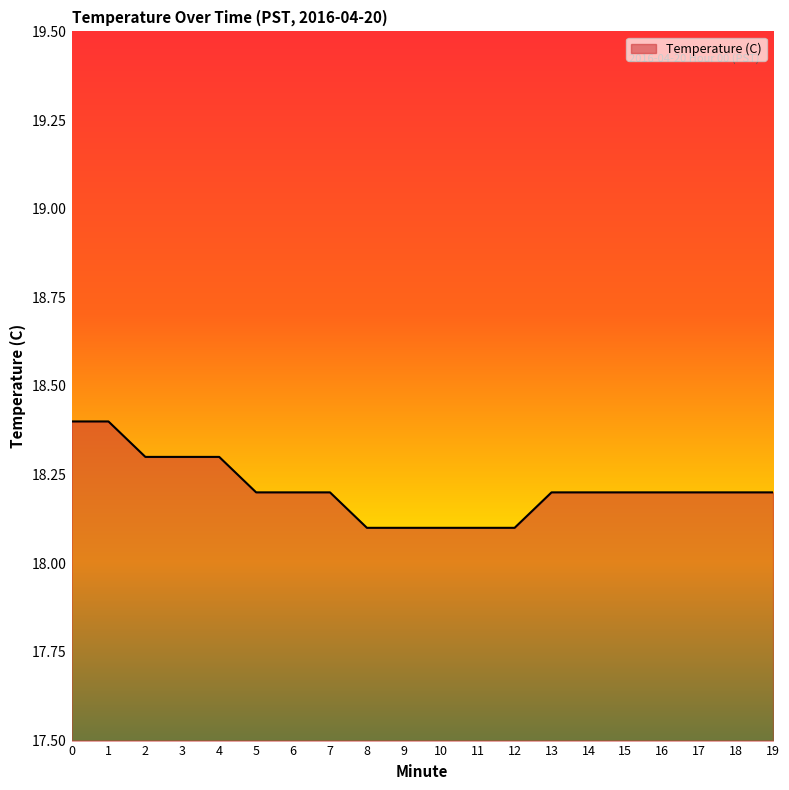

Reading left to right, transcribe all the data shown in this chart.

18.4	18.4	18.3	18.3	18.3	18.2	18.2	18.2	18.1	18.1	18.1	18.1	18.1	18.2	18.2	18.2	18.2	18.2	18.2	18.2